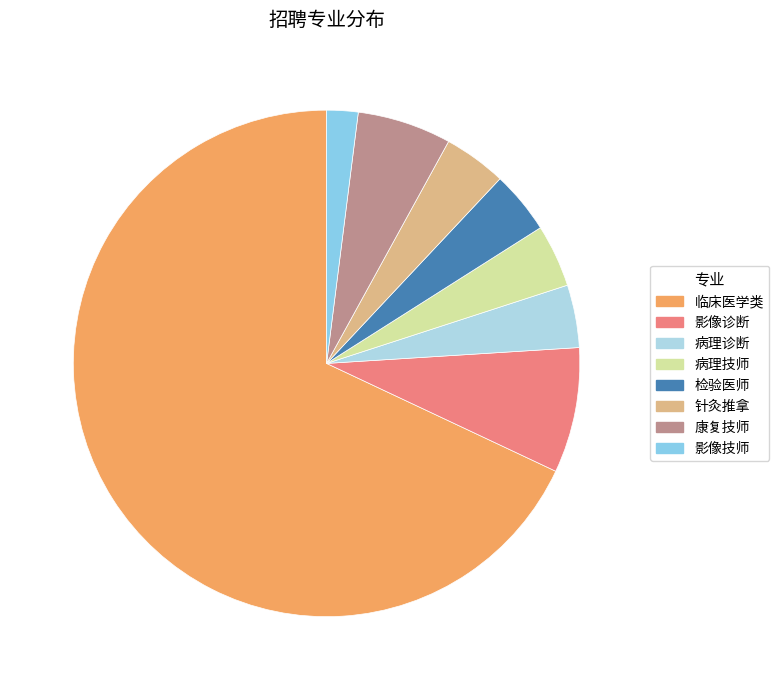

Do 康复技师 and 影像技师 together represent more than half of the pie?

No